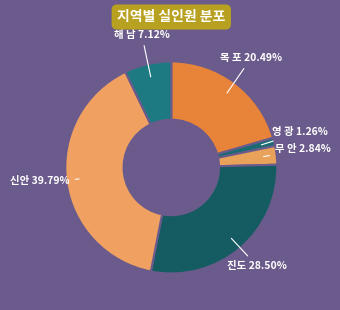

Is there any slice that represents more than half of the pie?

No